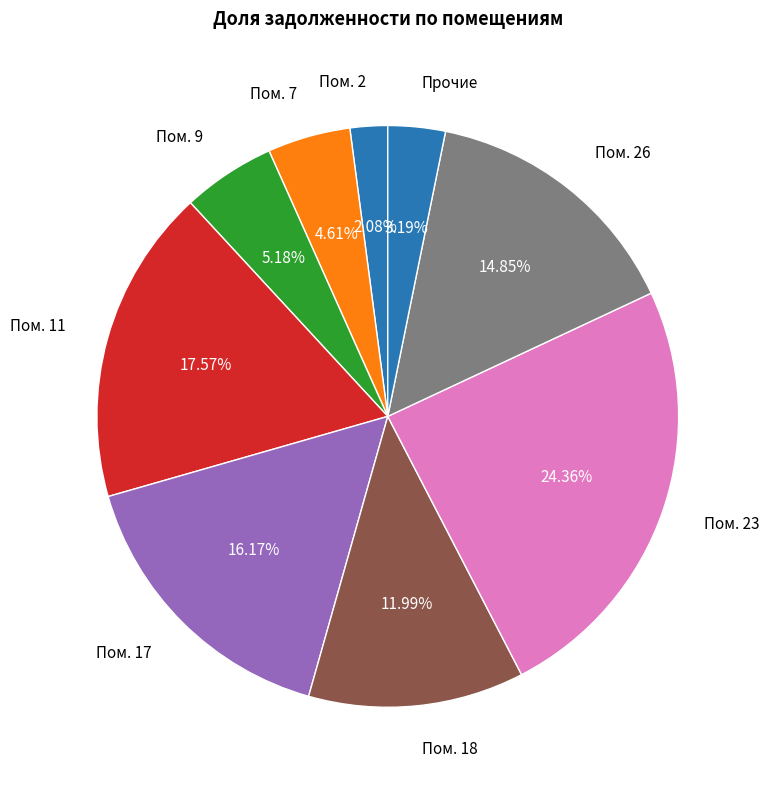

To the nearest percent, what is the difference between the largest and smallest slice percentages?

22%